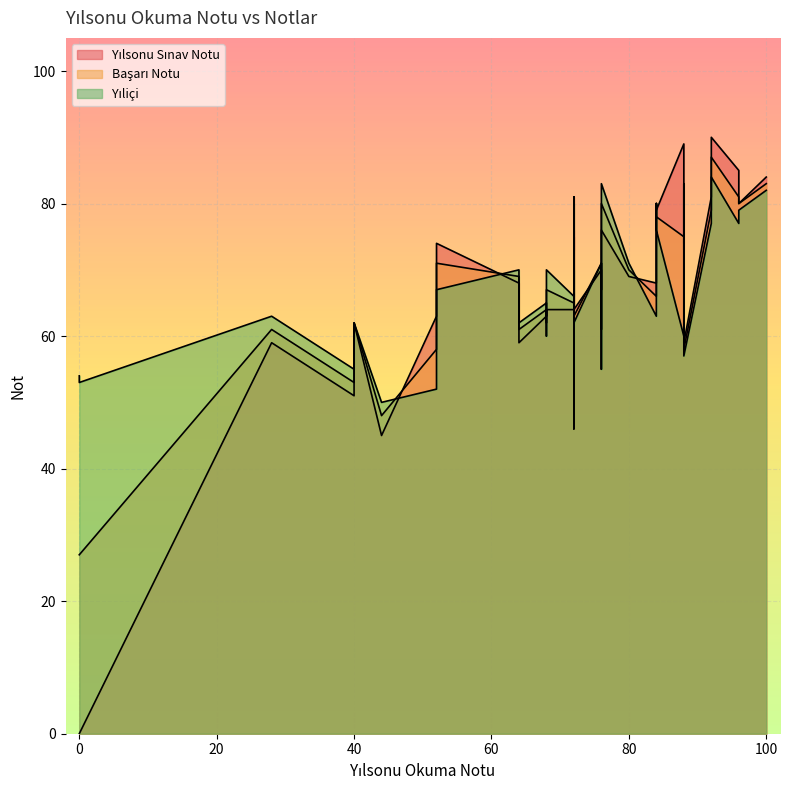

How many data points in Yıliçi are less than 69?

20